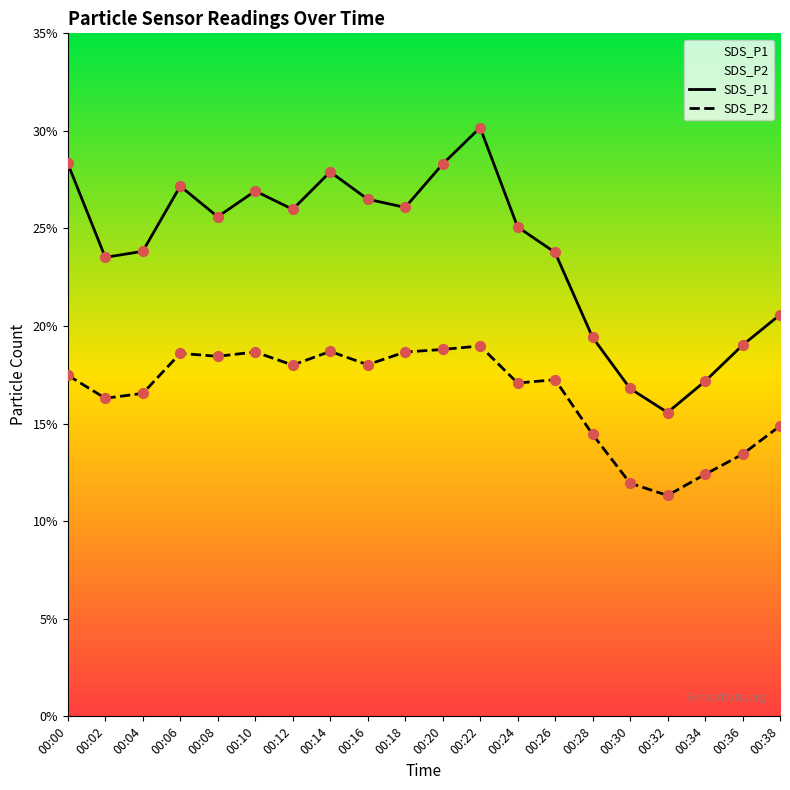

Which series has the largest total across all categories?

SDS_P1